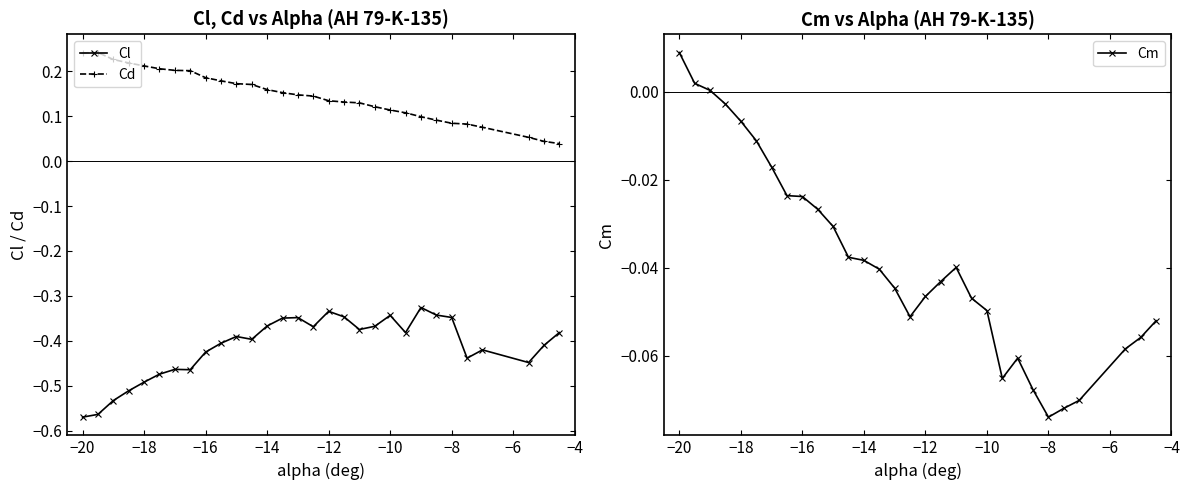

Rank the series by their average value, from lowest to highest.

Cl, Cm, Cd